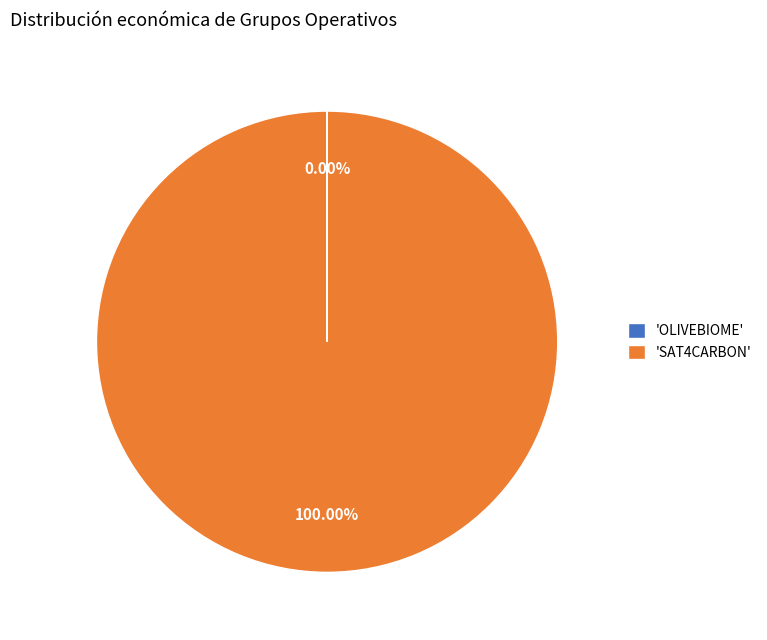

Is there any slice that represents more than half of the pie?

Yes